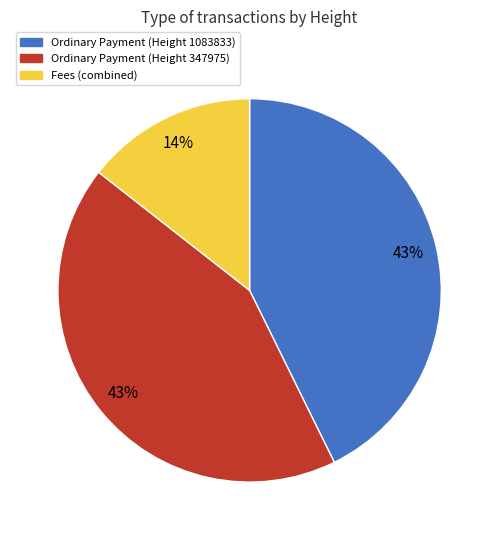

Do Fees (combined) and Ordinary Payment (Height 347975) together represent more than half of the pie?

Yes